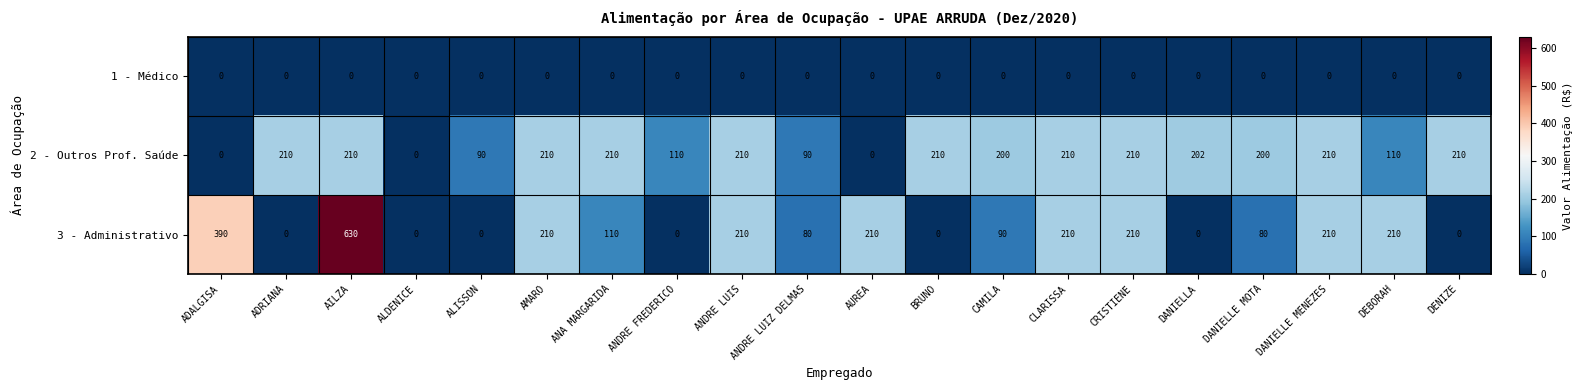

At which category is the sum across all series the highest?

AILZA